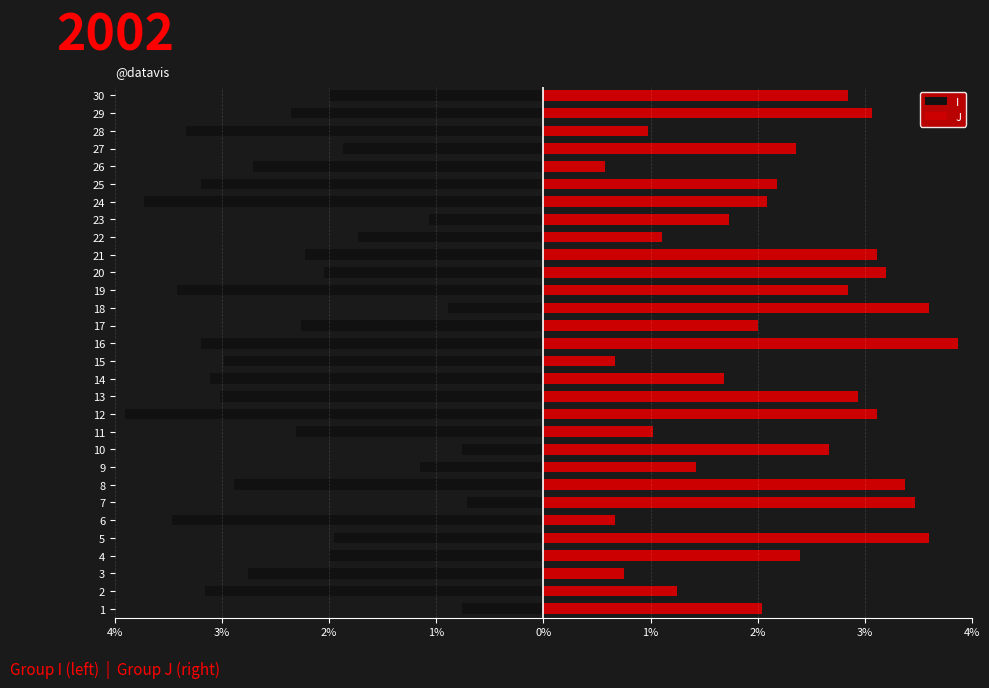

Does the chart contain stacked bars?

No